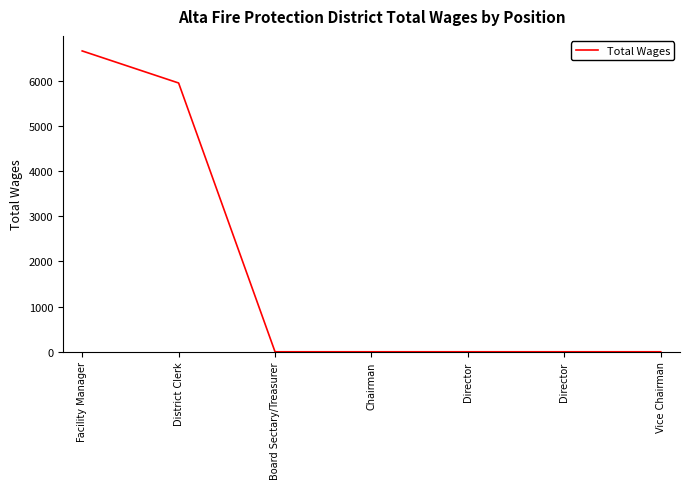

Reading right to left, extract all data points from this chart.

0	0	0	0	0	5950	6660